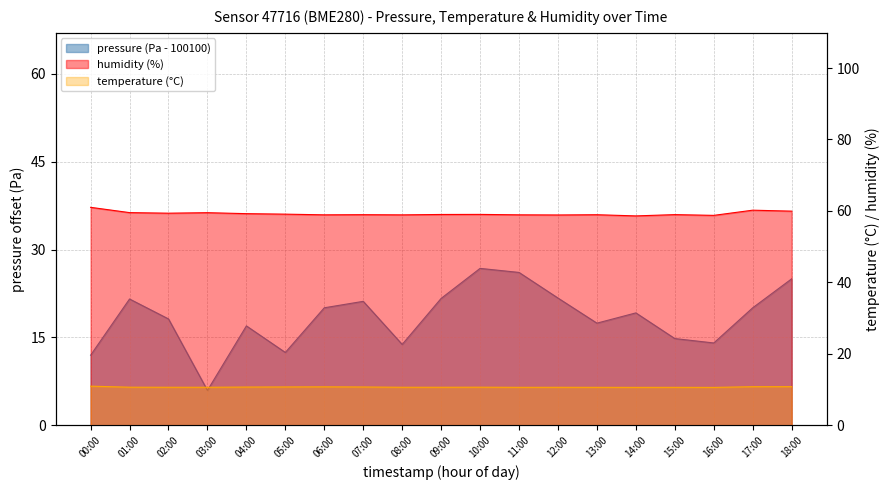

What is the spread (max minus min) of values at 04:00?

48.5